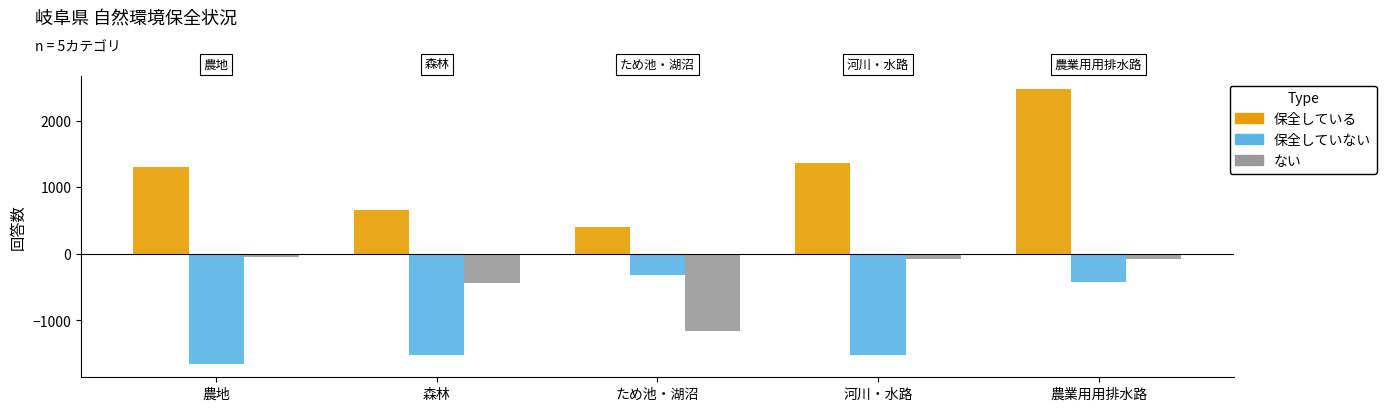

What is the maximum value shown in the chart?

2470.0